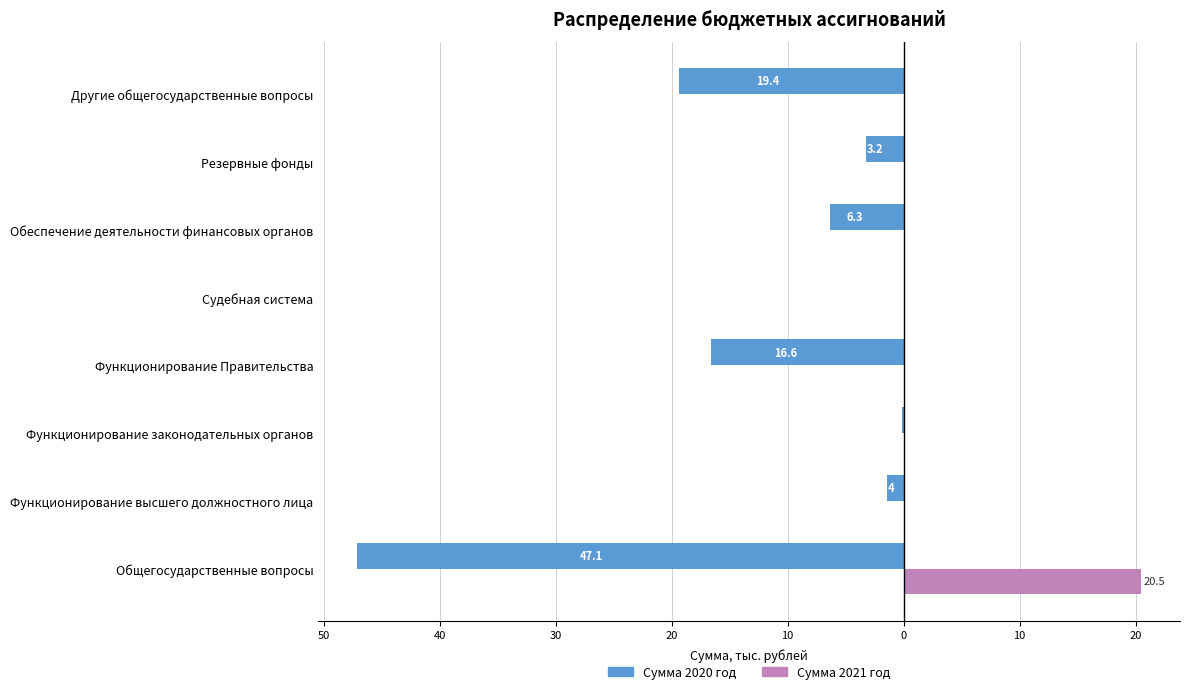

What are all the series names shown in the legend?

Сумма 2020 год, Сумма 2021 год